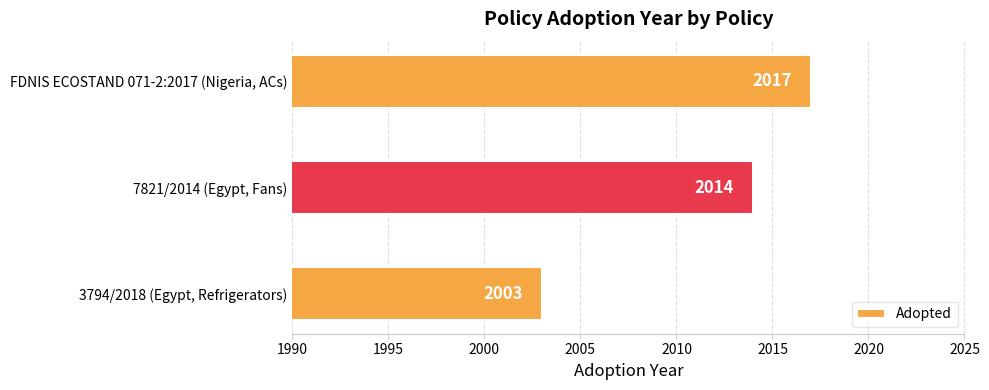

How many data points does each series have?

3